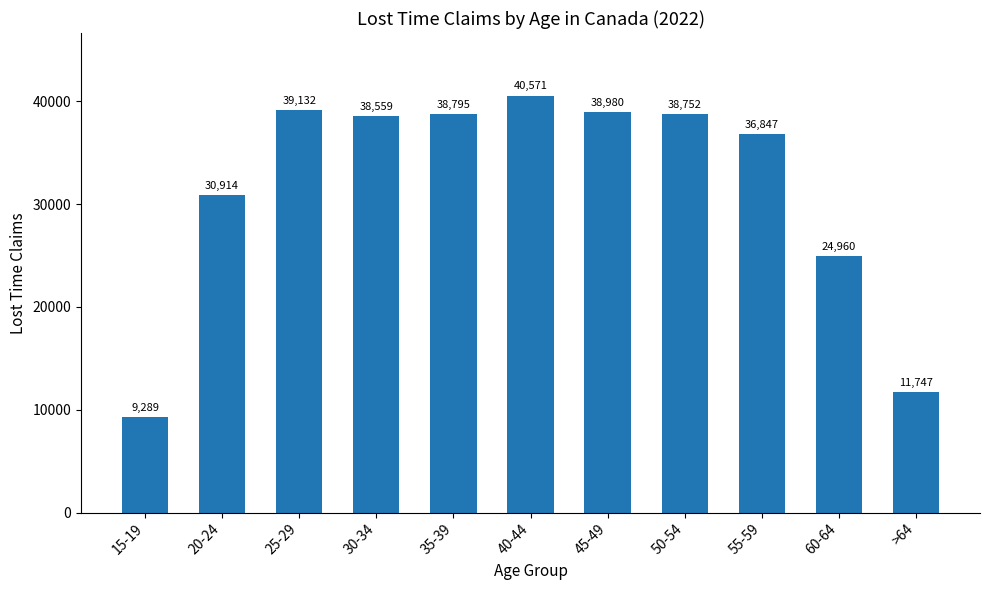

Does the chart contain stacked bars?

No